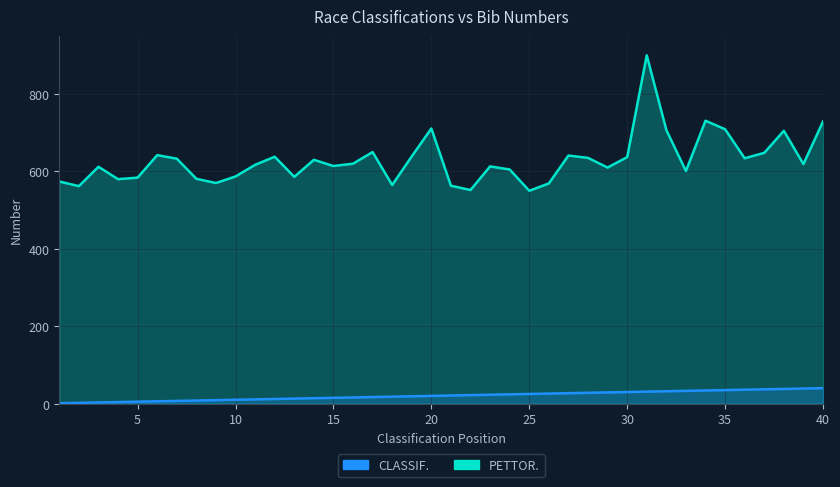

The value of CLASSIF. at 1 is 1. True or false?

False